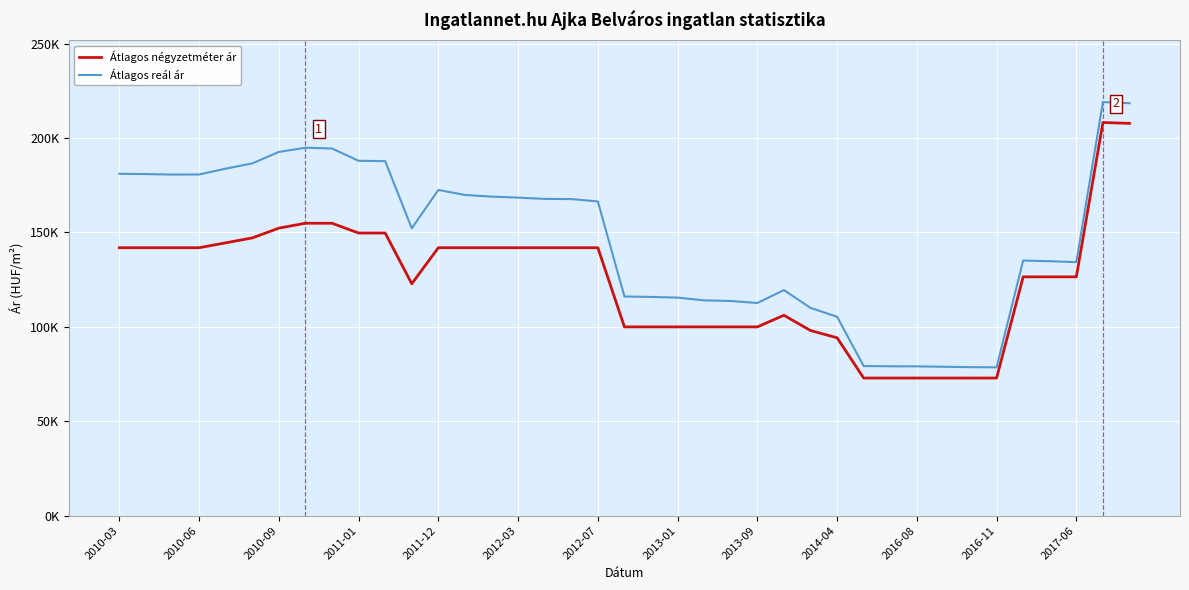

Does the chart display data point markers on the line(s)?

No